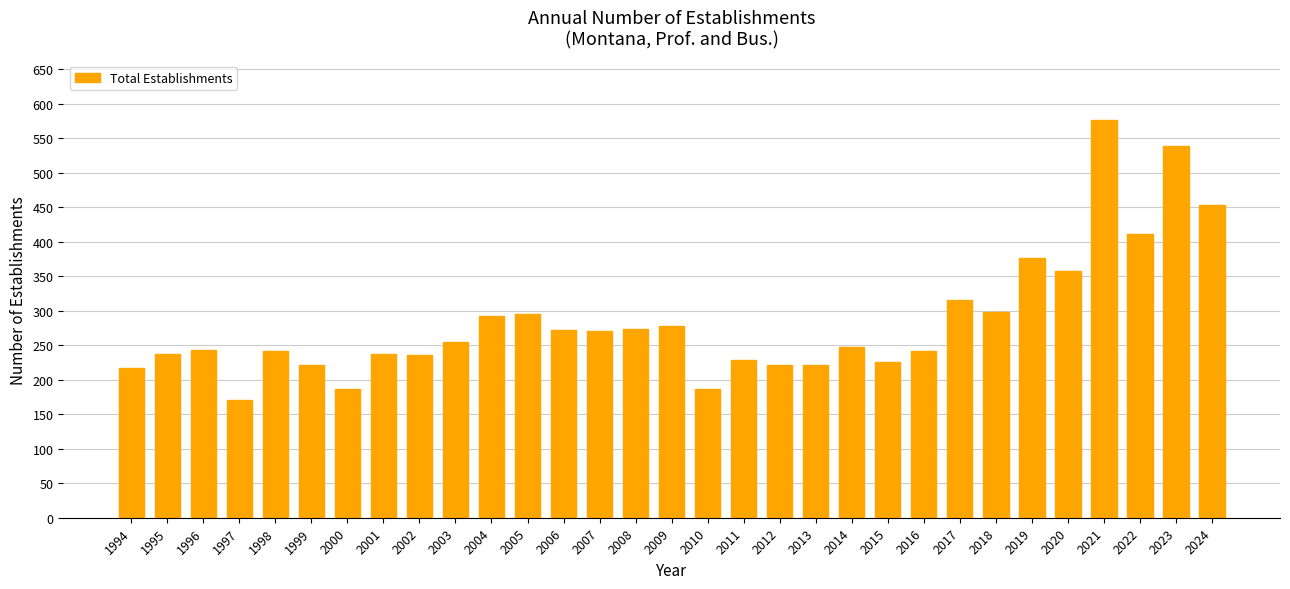

Does the chart contain stacked bars?

No